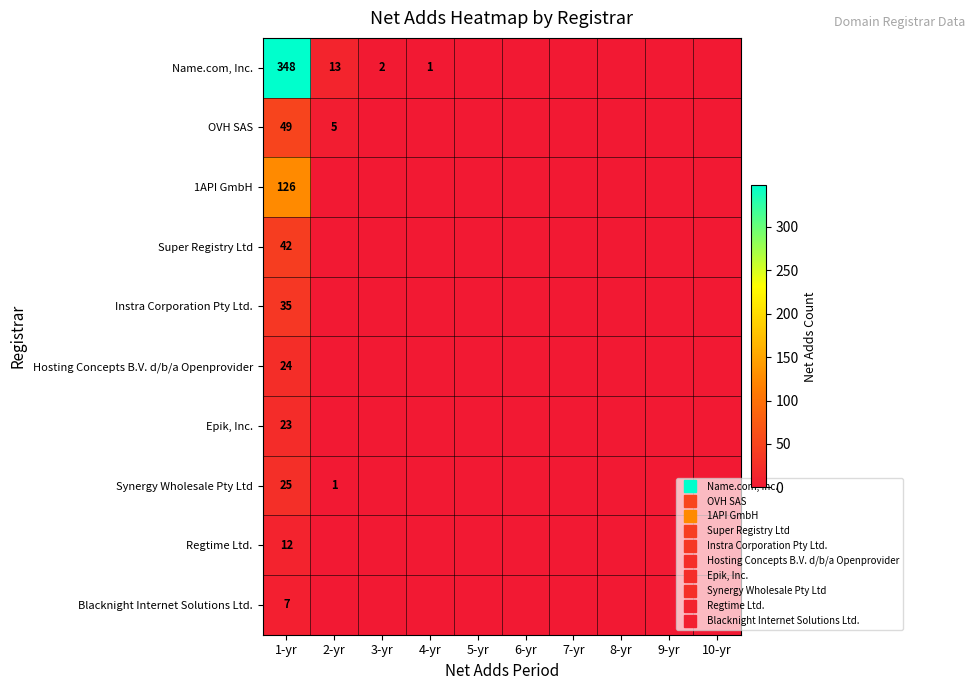

List the labels in order of Name.com, Inc. value, largest first.

1-yr, 2-yr, 3-yr, 4-yr, 5-yr, 6-yr, 7-yr, 8-yr, 9-yr, 10-yr